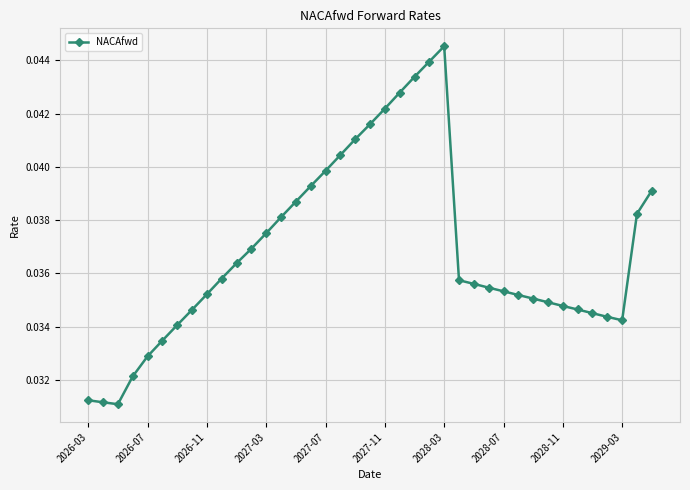

How many values are between 0 and 1?

39